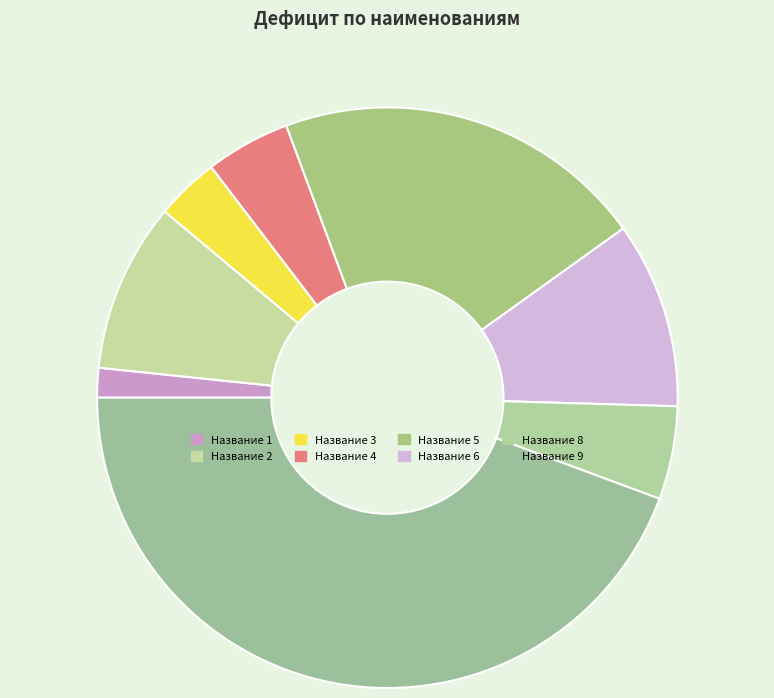

What is the largest slice in the pie chart?

Название 9